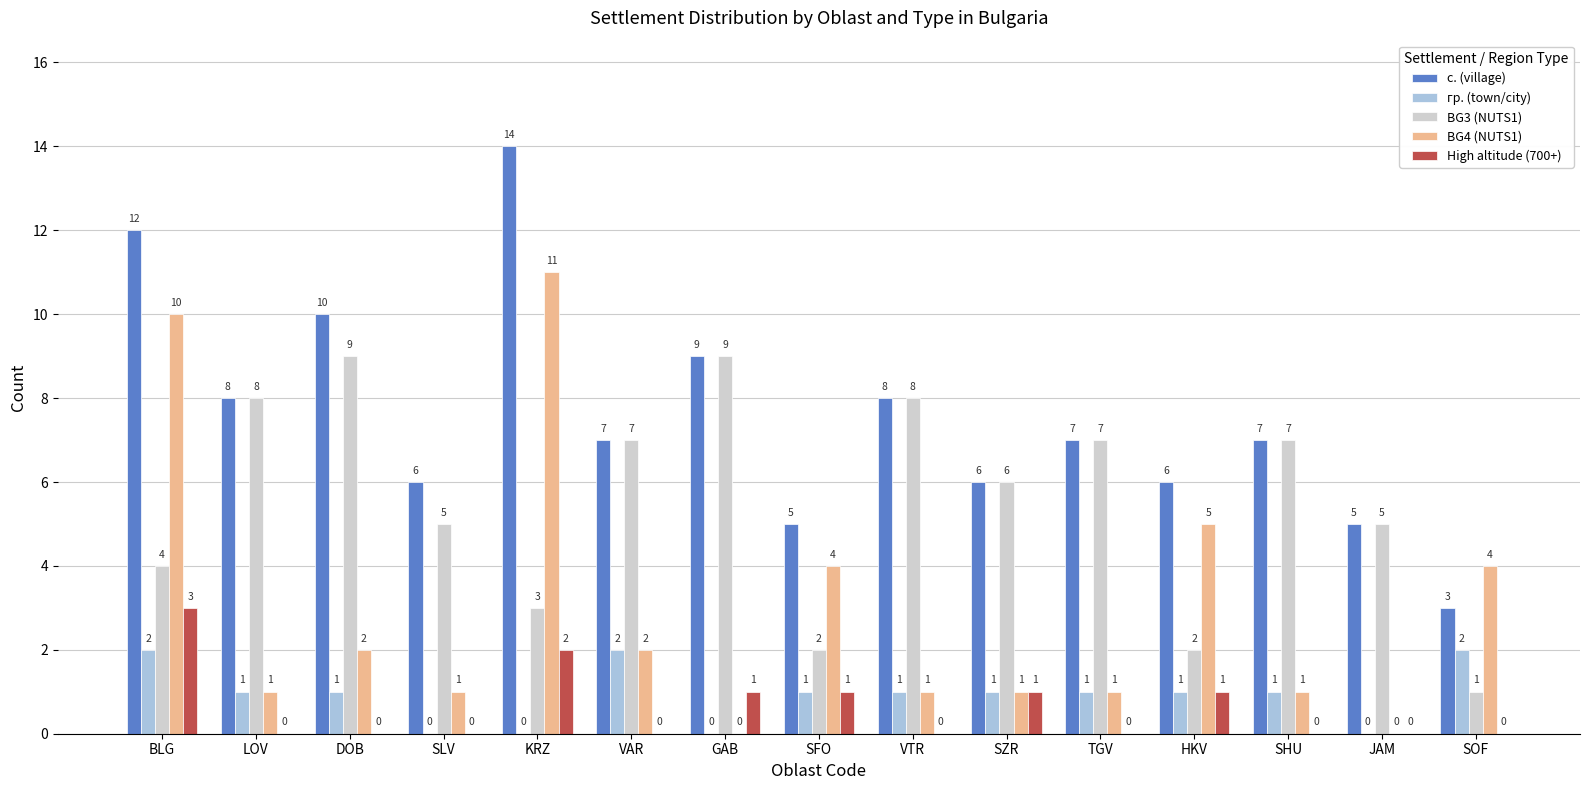

At which category does the chart reach its peak across all series?

KRZ